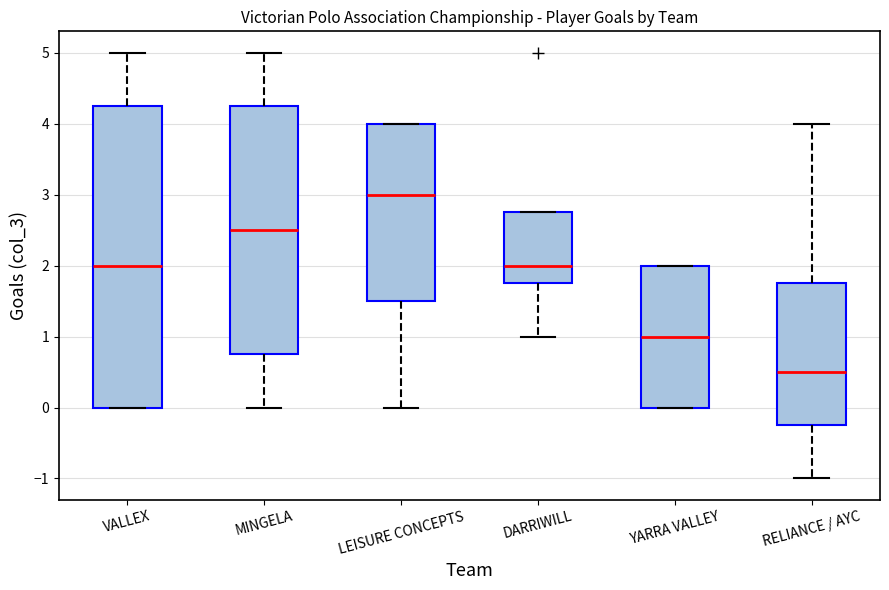

Where does the median line of the box for YARRA VALLEY sit on the y-axis? The values are not printed on the chart, so give them approximately, as read against the axis.

1.0